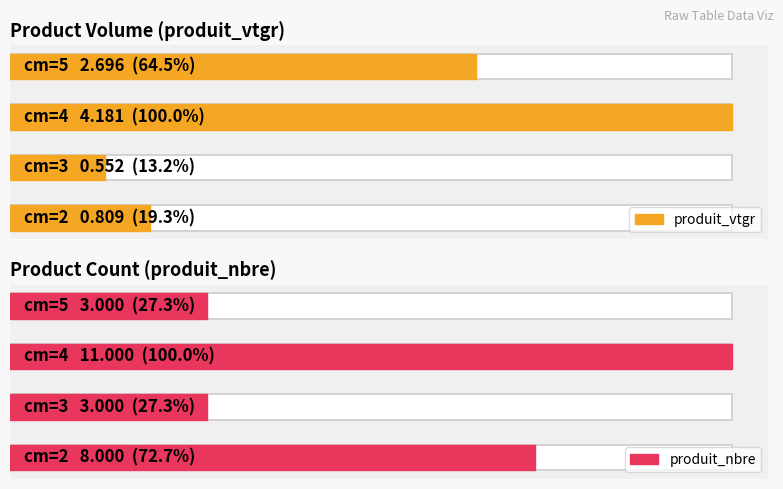

What is the minimum value for produit_vtgr?

0.6